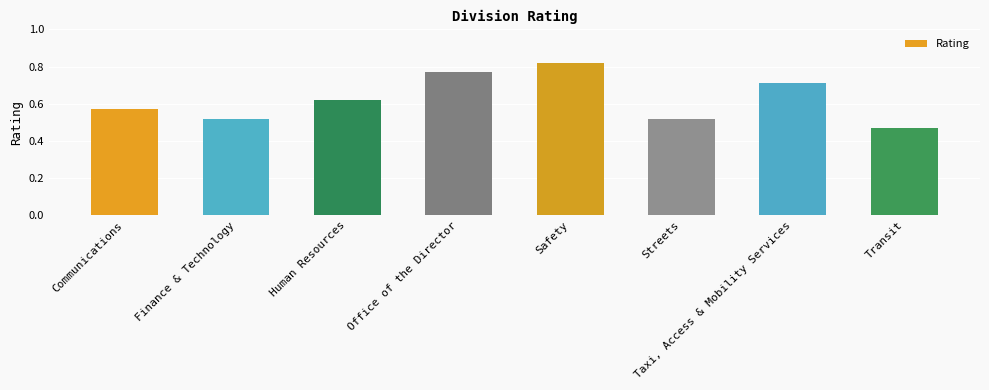

Count the values in the range 0 to 1.

8